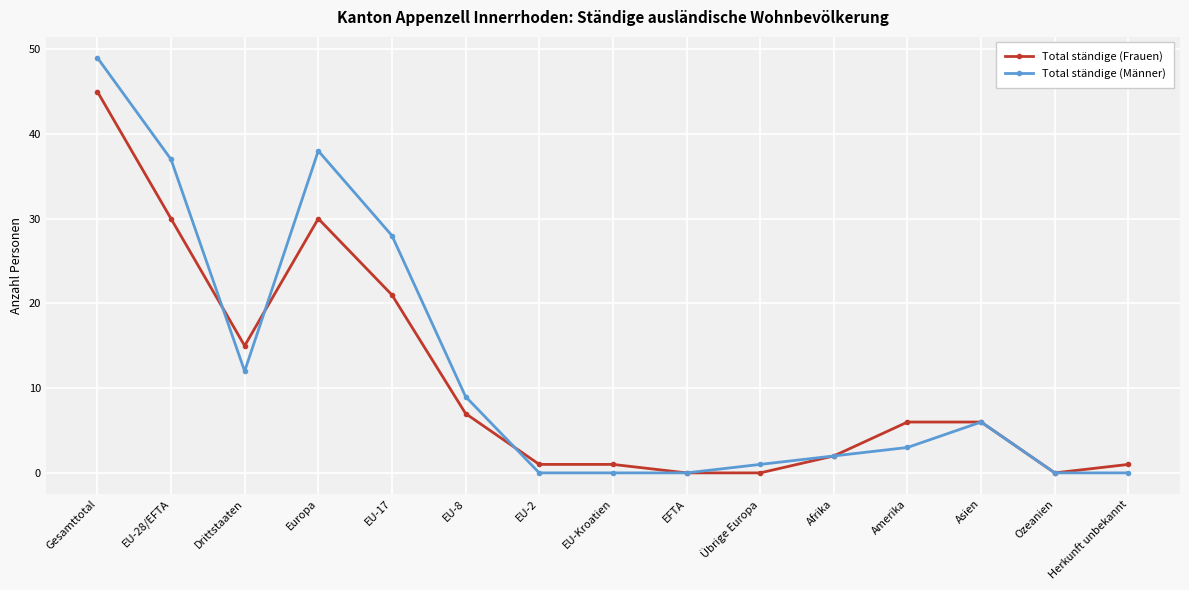

Which series has the widest spread of values?

Total ständige (Männer)